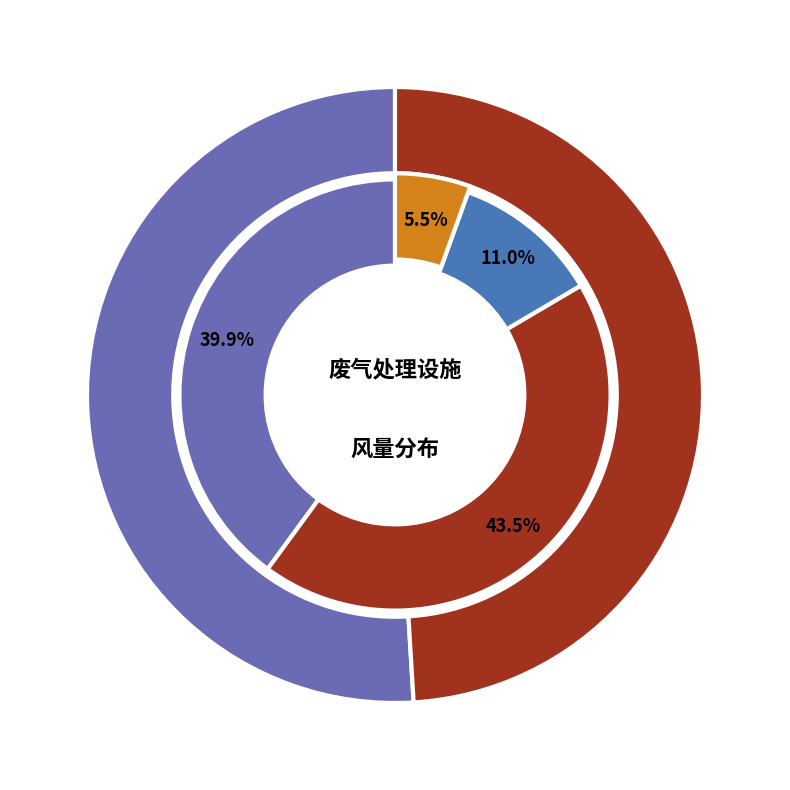

Is there a majority slice in this chart?

No